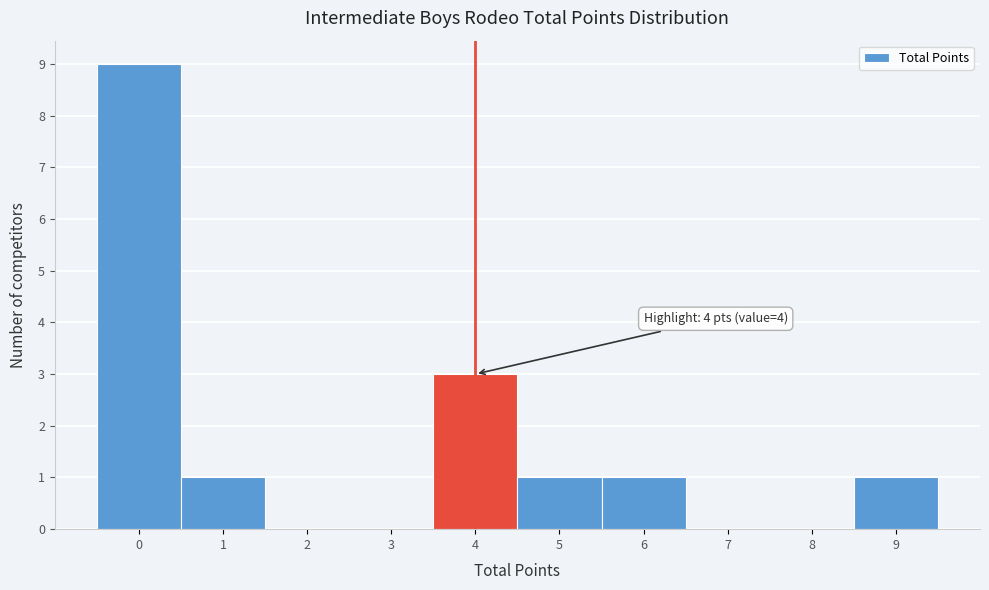

Which range on the x-axis has the tallest bar?

-0.5 to 0.5